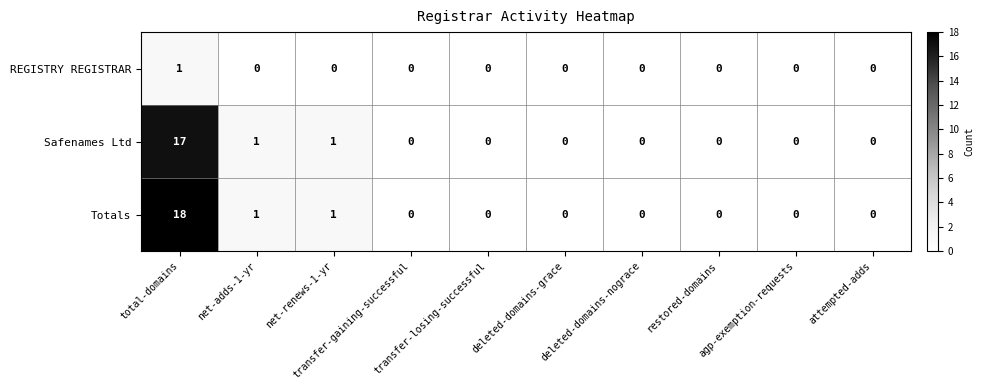

Which category has the highest value across all series?

total-domains